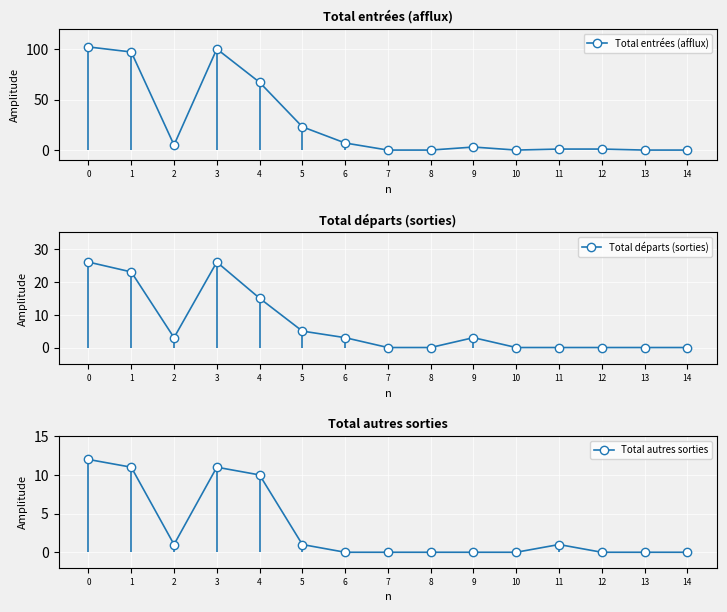

What is the greatest value displayed?

102